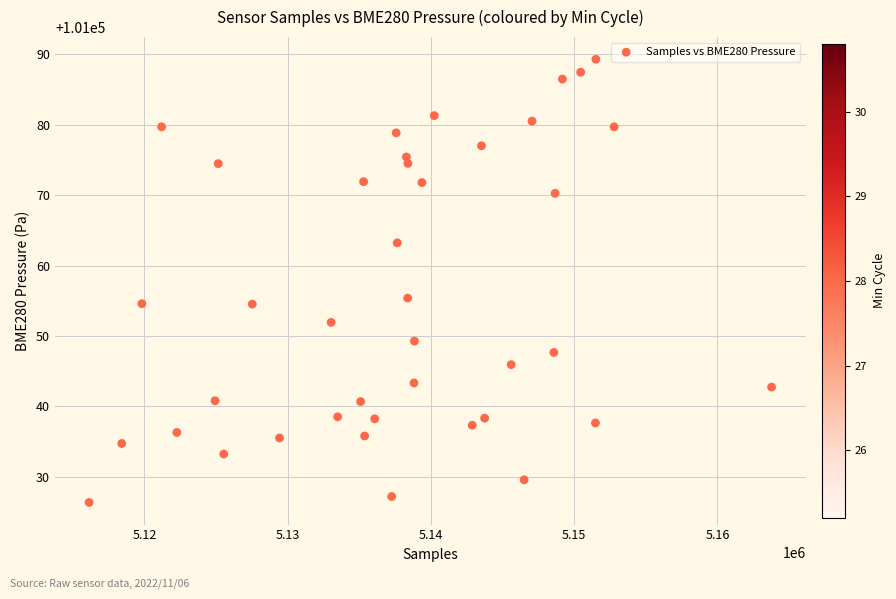

What is the range of X values (max minus min)?

47633.0